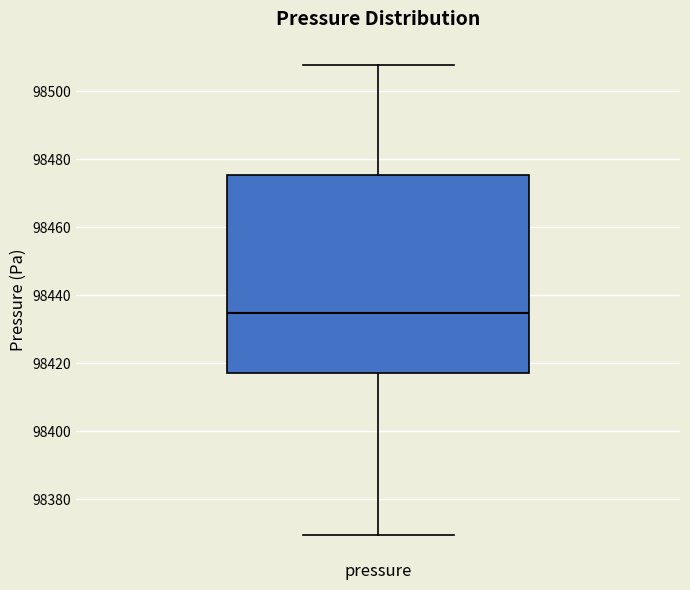

Read this box plot against the y-axis: the position of the median line, the range covered by the box, and the ends of both whiskers. The values are not printed on the chart, so give them approximately, as read against the axis.

median 98434, box 98418 to 98476, whiskers 98370 to 98508